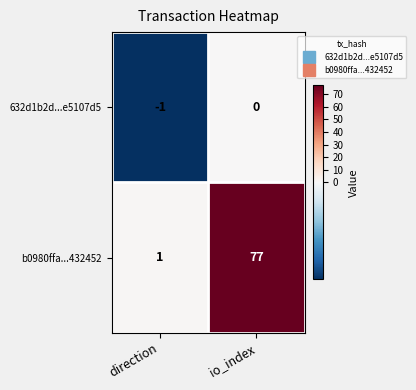

Which label corresponds to the smallest value in the chart?

direction